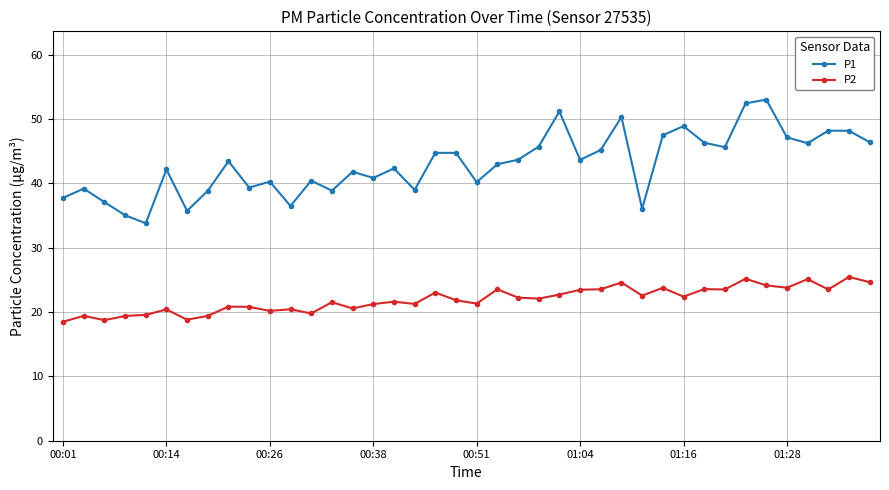

Rank the series by their maximum value, from lowest to highest.

P2, P1